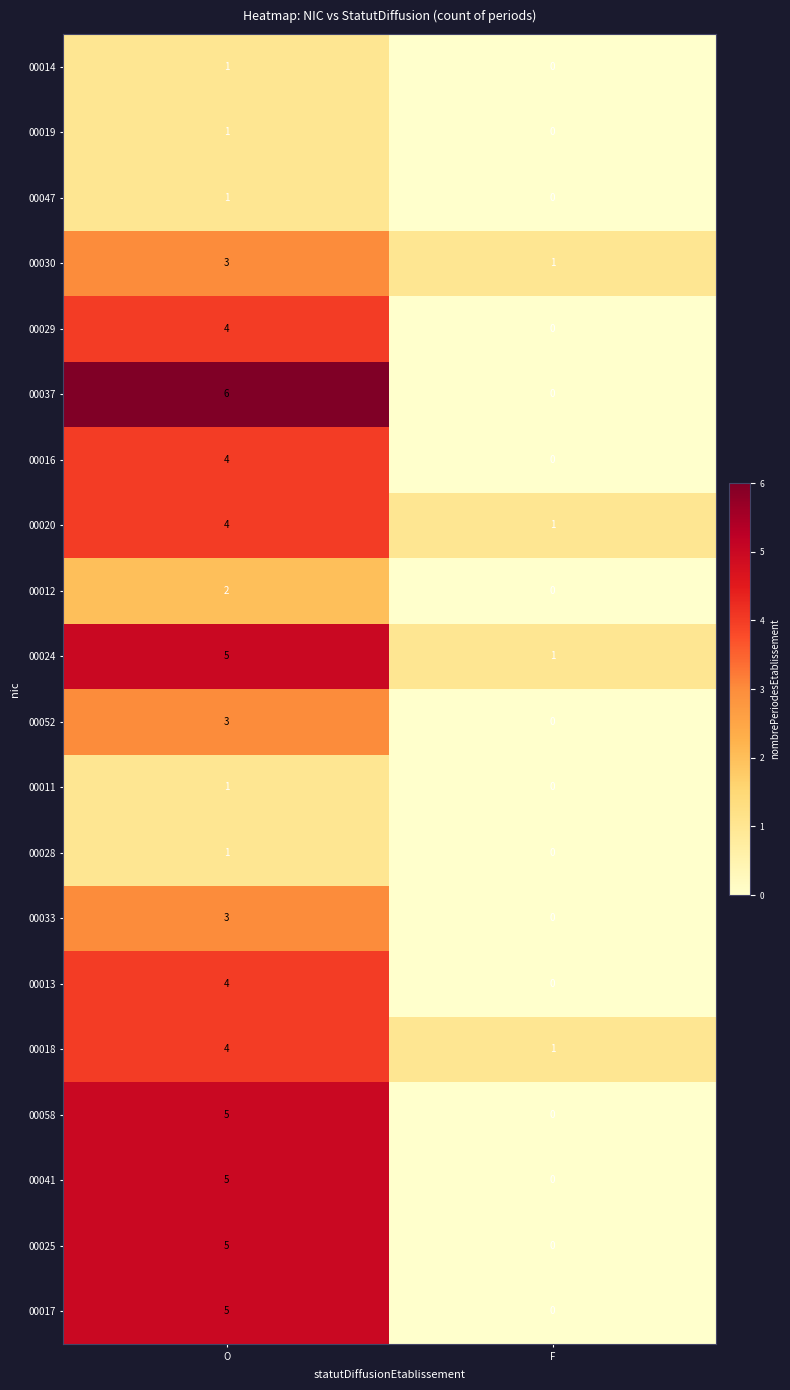

True or false: 00029 has a value of -2 at F.

False